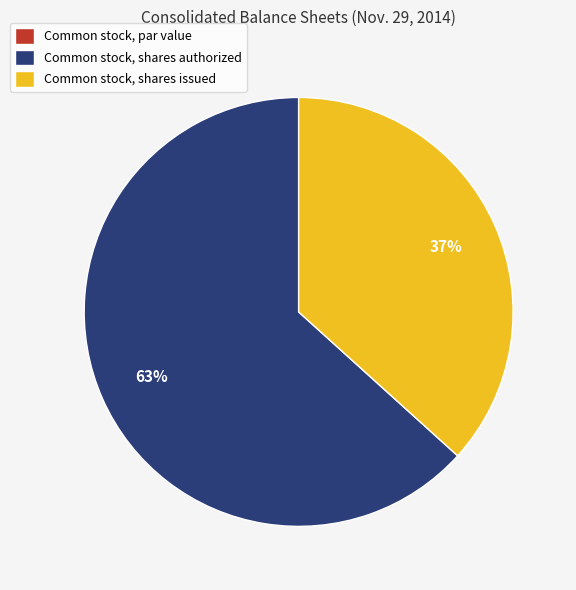

What is the largest slice in the pie chart?

Common stock, shares authorized